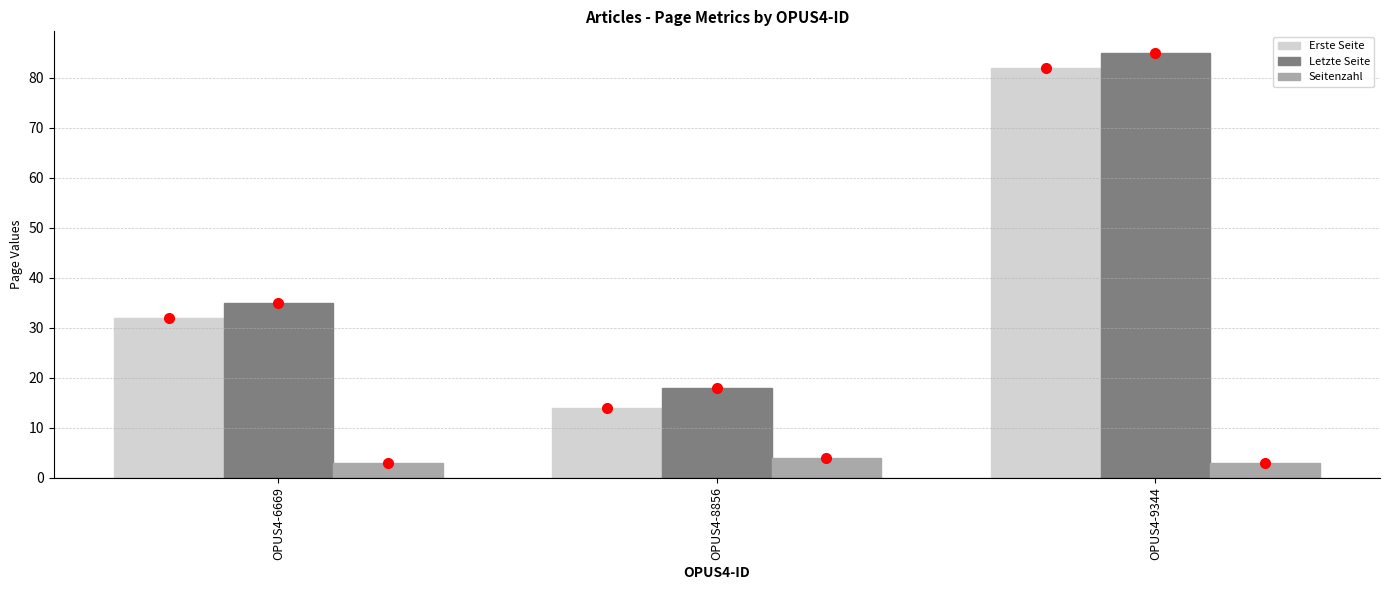

What is the sum of all Erste Seite values?

128